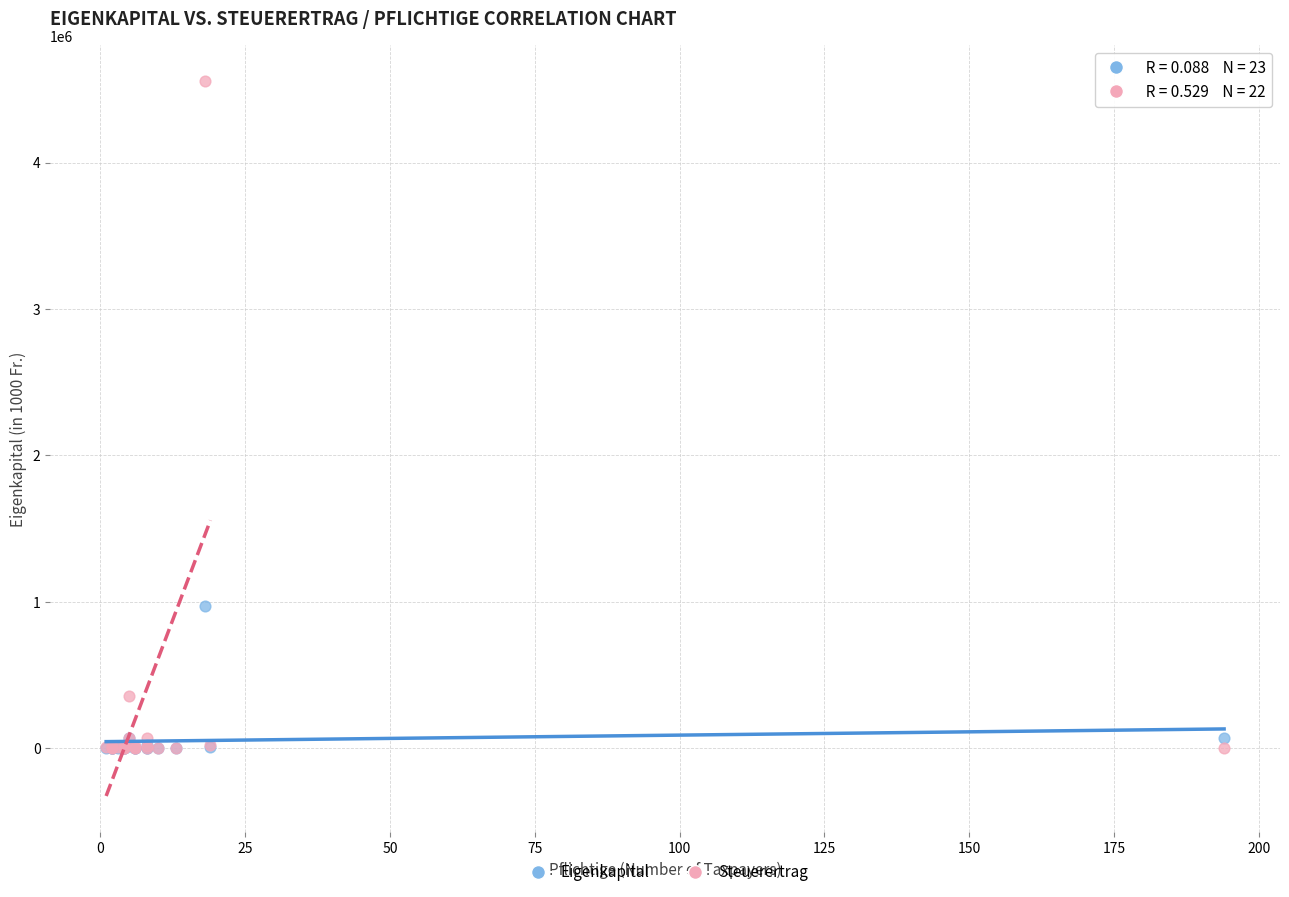

In the Steuerertrag series, what Y value is closest to 2277944?

357542